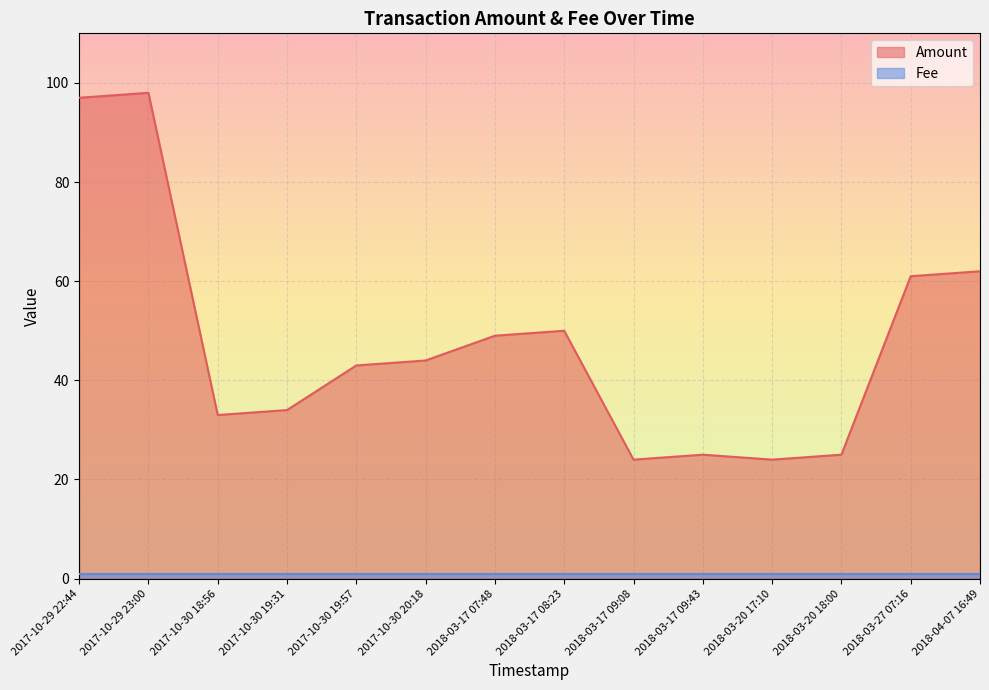

How many interior local valleys (lower than both neighbors) does the data have?

3